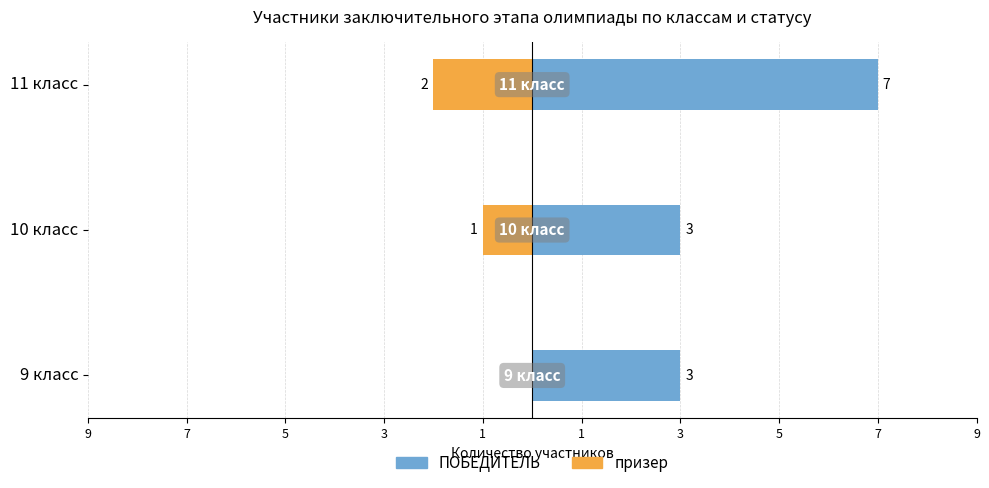

Between 9 класс and 10 класс, which series saw the biggest shift?

призер